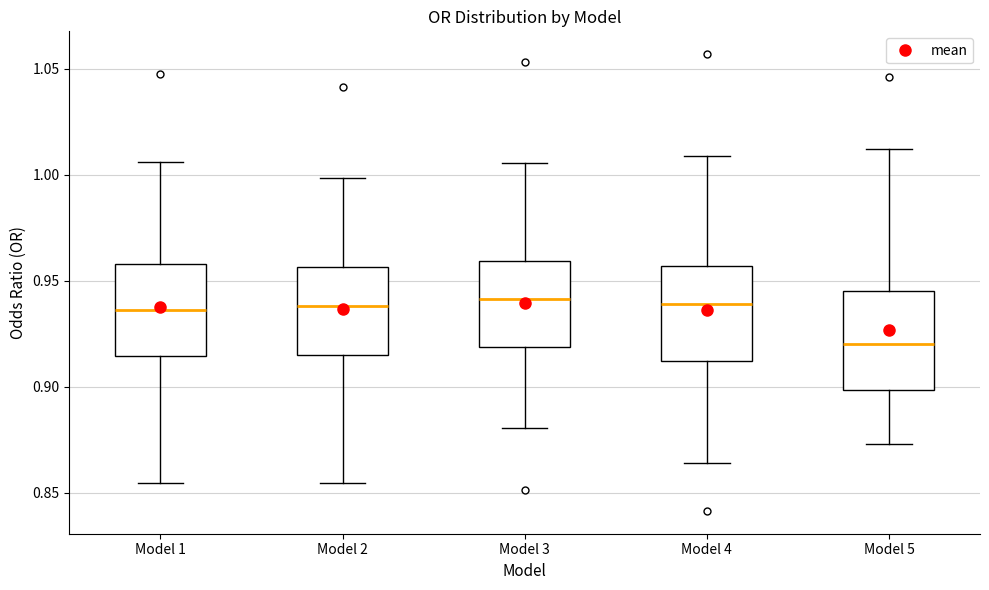

Which box's median line is the lowest?

Model 5